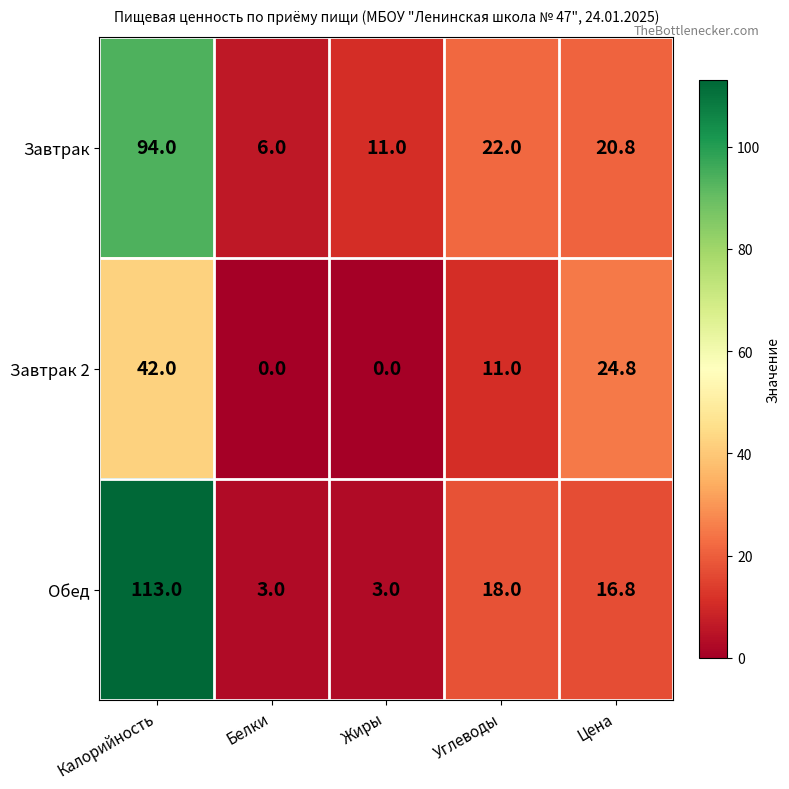

Is it true that Завтрак equals 10.2 at Белки?

False